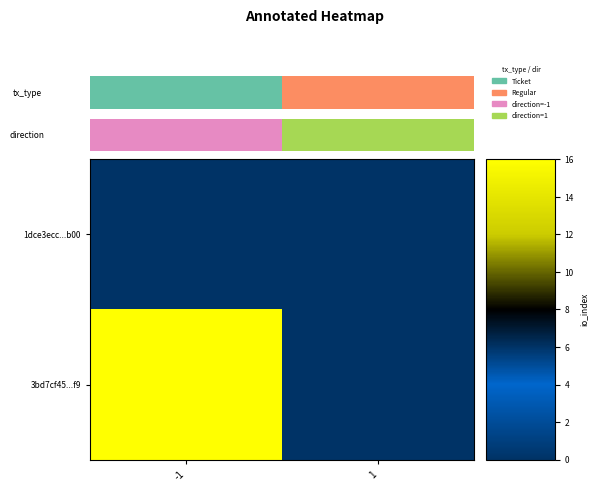

The value of 3bd7cf45...f9 at 1 is -8. True or false?

False